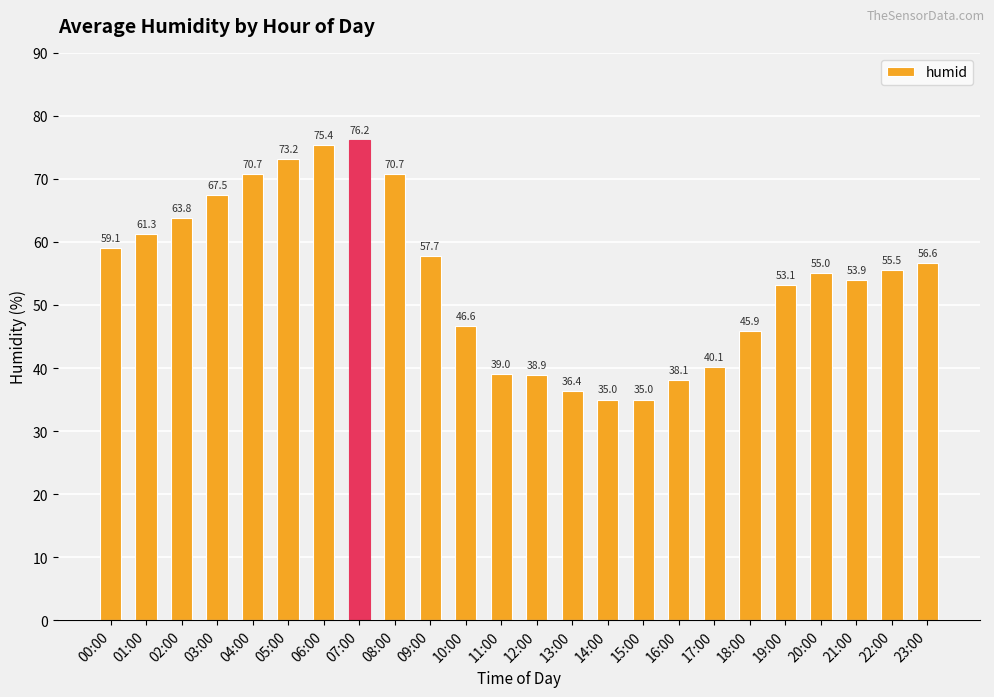

What is the difference between the values at 16:00 and 03:00?

29.4